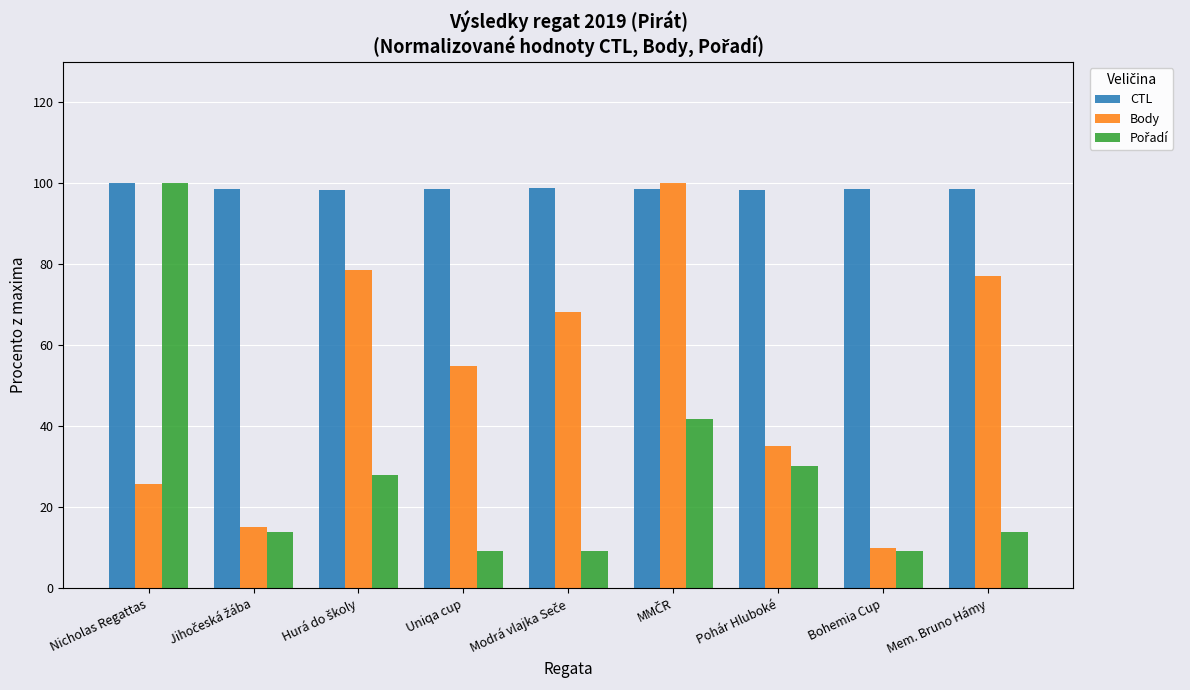

Is it true that Body equals 35.1 at Pohár Hluboké?

True